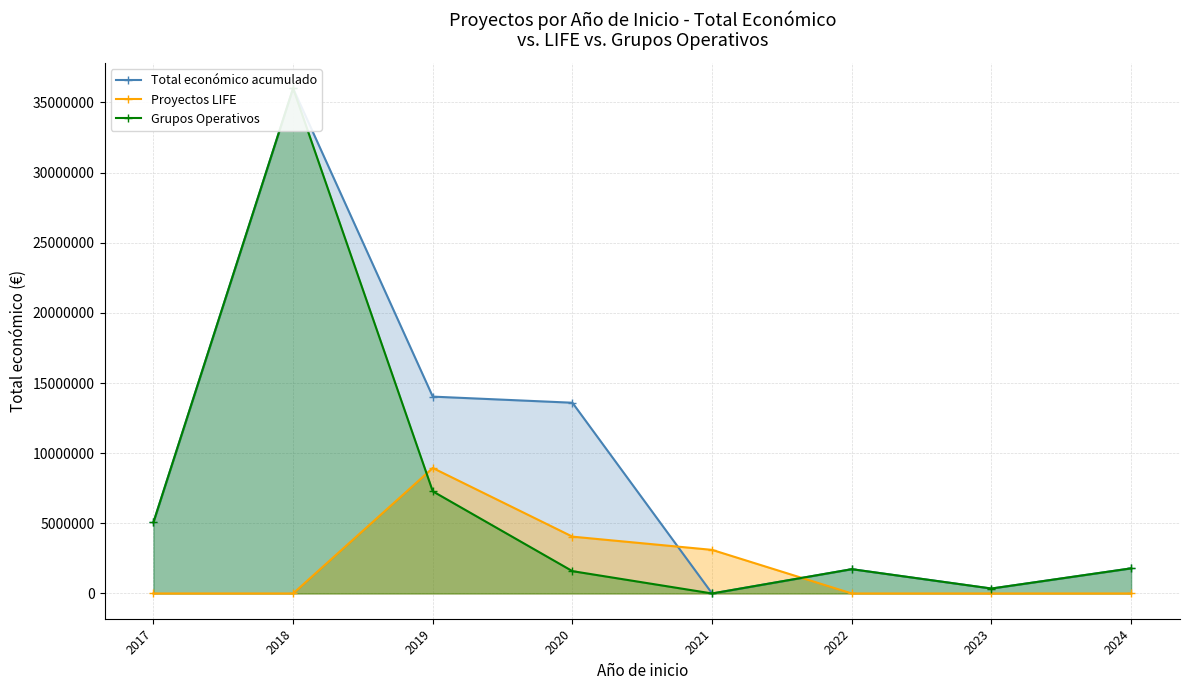

What is the total value across all series at 2024?

3580432